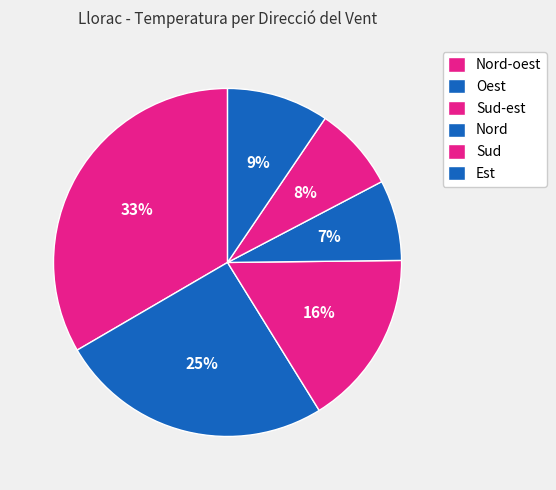

Is Sud-est the majority of the pie?

No